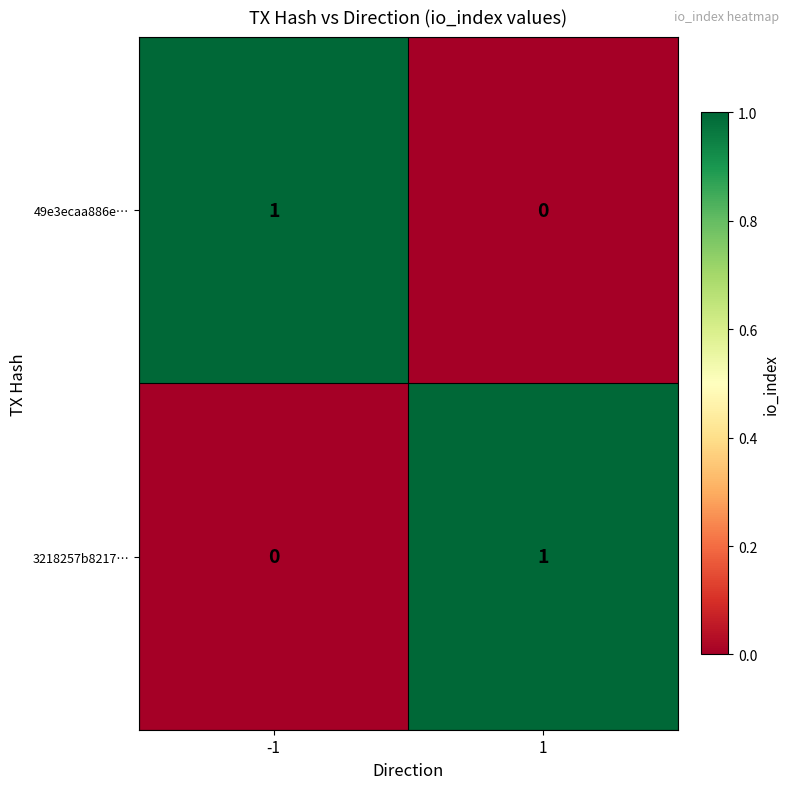

Is it true that 49e3ecaa886e… equals 1 at -1?

True